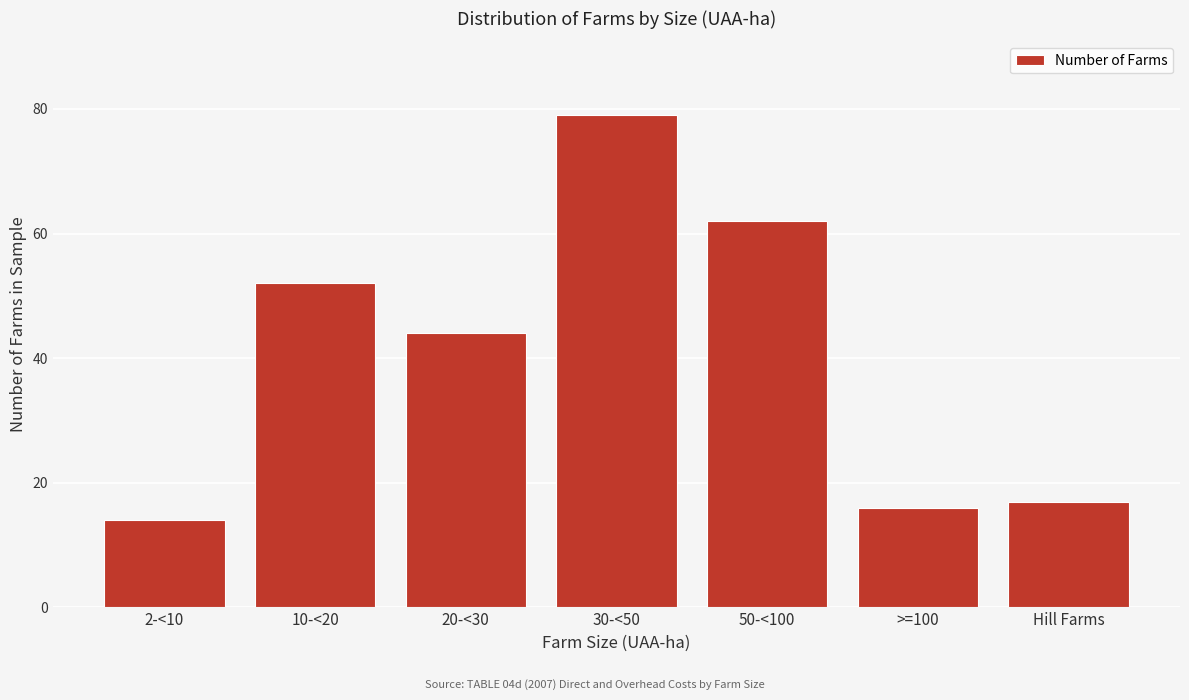

Reading left to right, transcribe all the data shown in this chart.

2-<10=14	10-<20=52	20-<30=44	30-<50=79	50-<100=62	>=100=16	Hill Farms=17